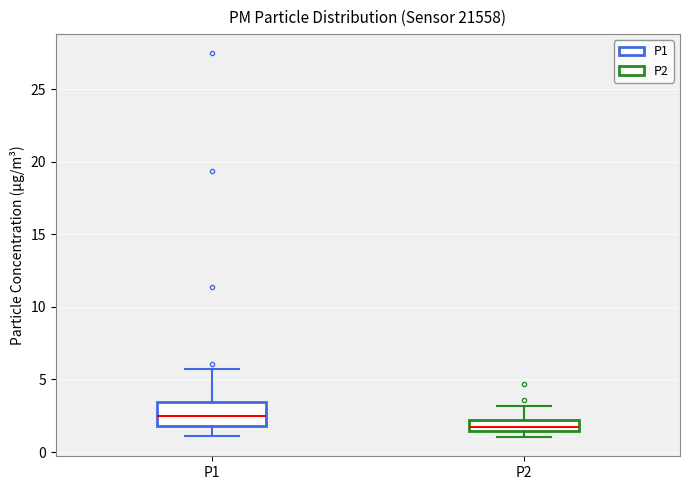

Which box has the lowest median line?

P2